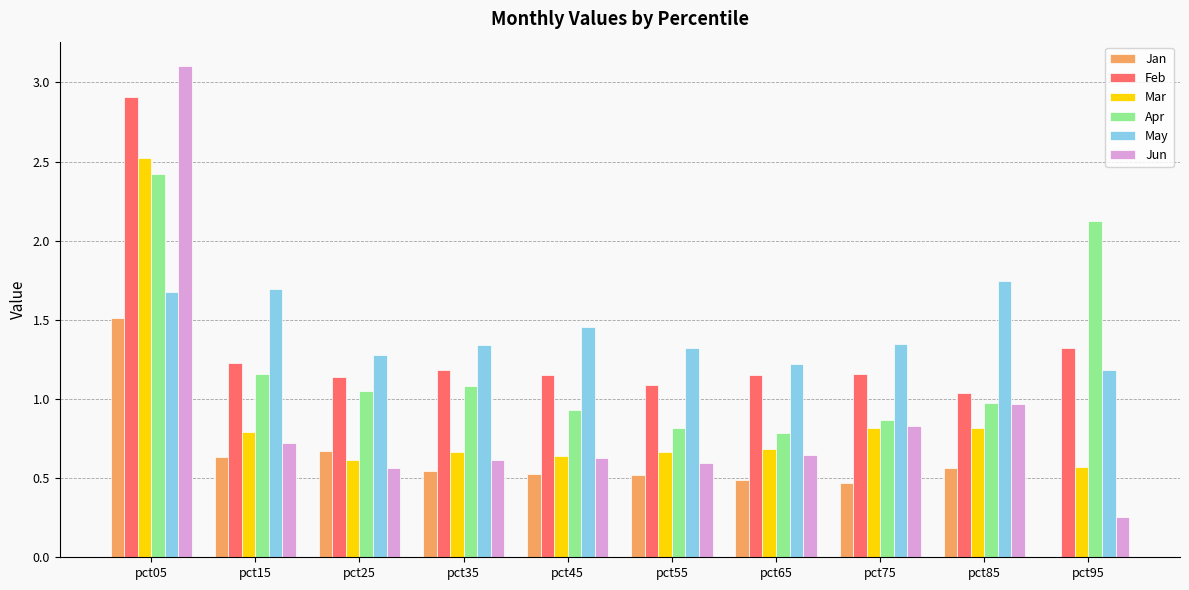

Is it true that Apr equals 1.0 at pct85?

True